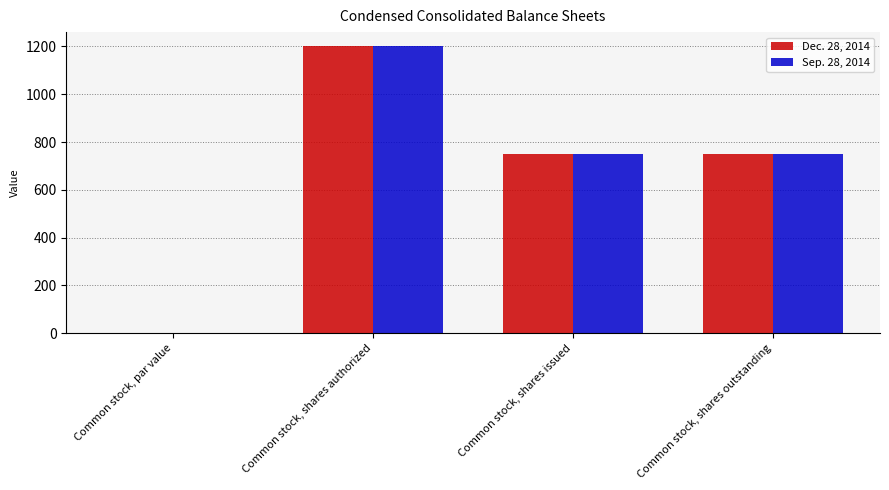

What is the greatest value displayed?

1200.0